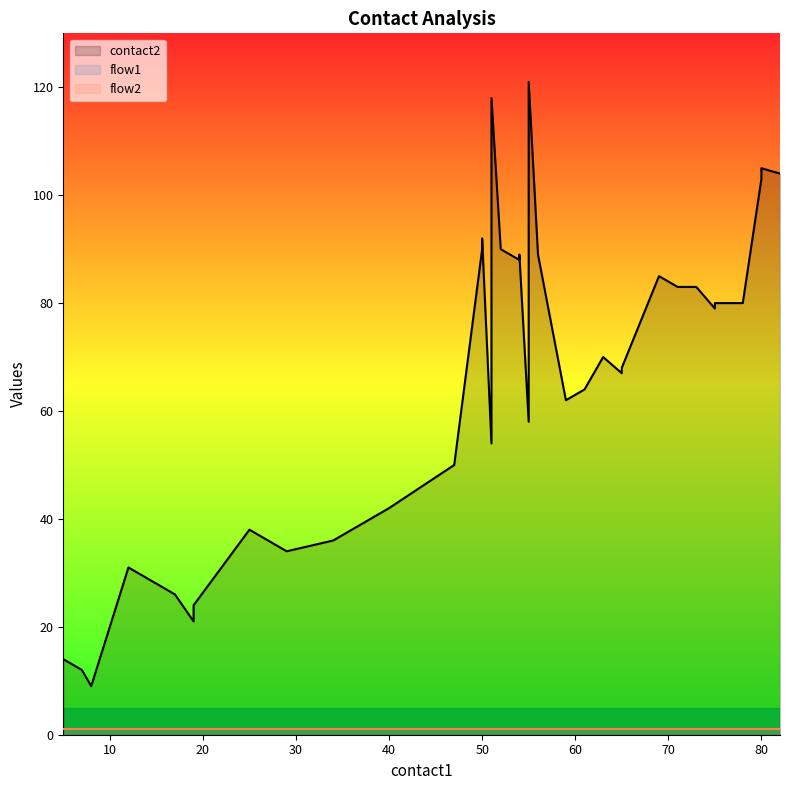

True or false: flow2 and flow1 intersect in this chart.

False